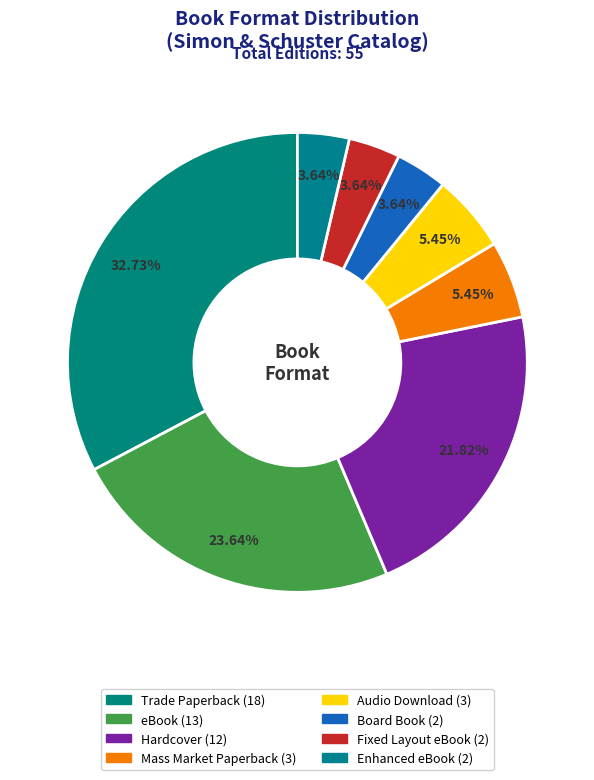

Is there a majority slice in this chart?

No